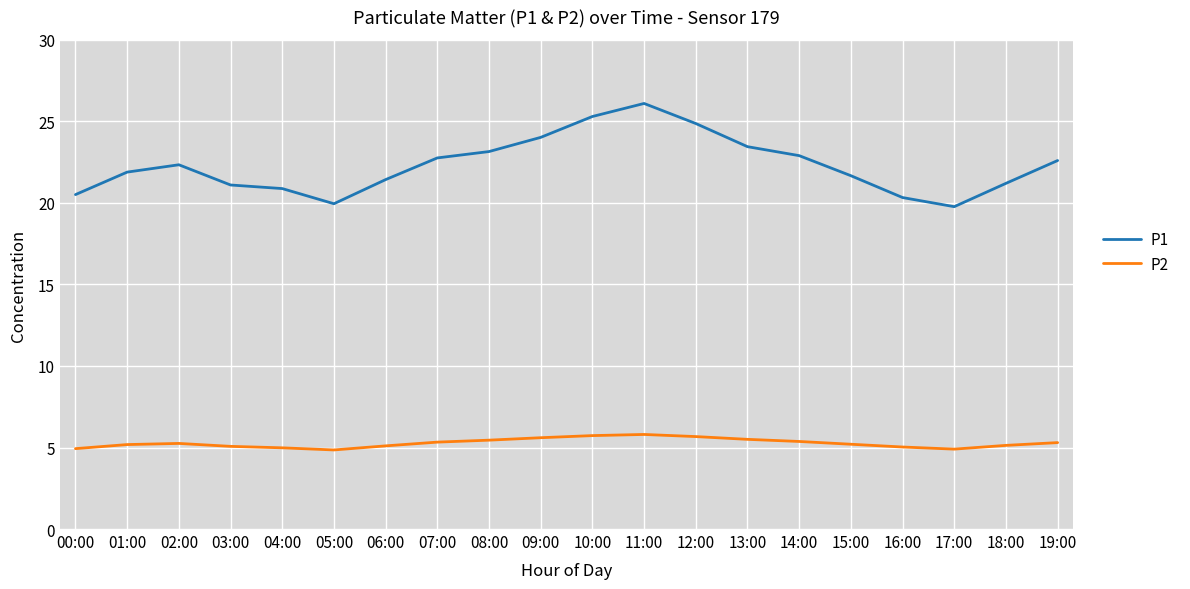

Which category has the highest value in the P1 series?

11:00